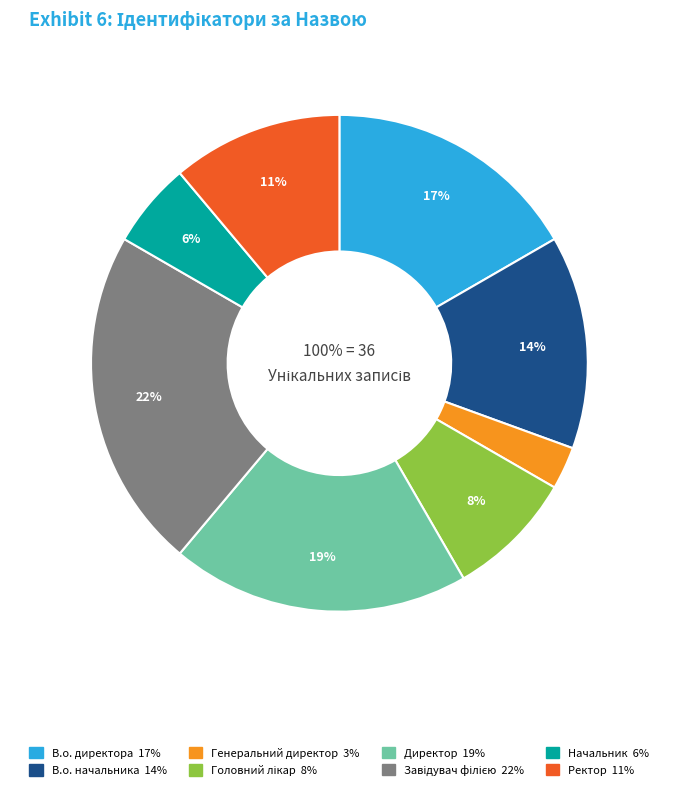

How many slices are in this pie chart?

8